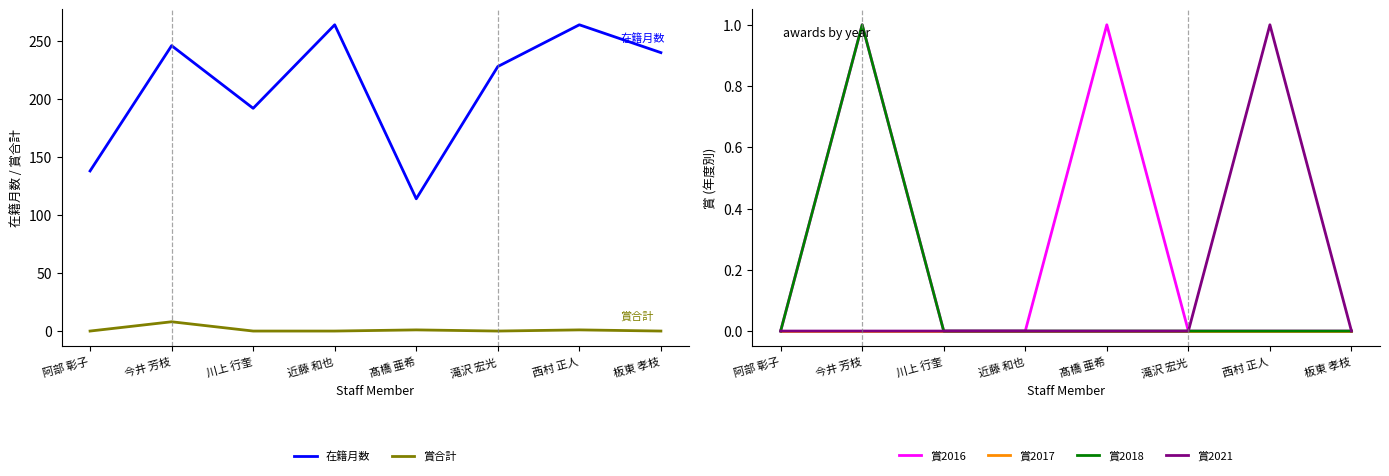

Where is 在籍月数 nearest to the value 189?

川上 行奎